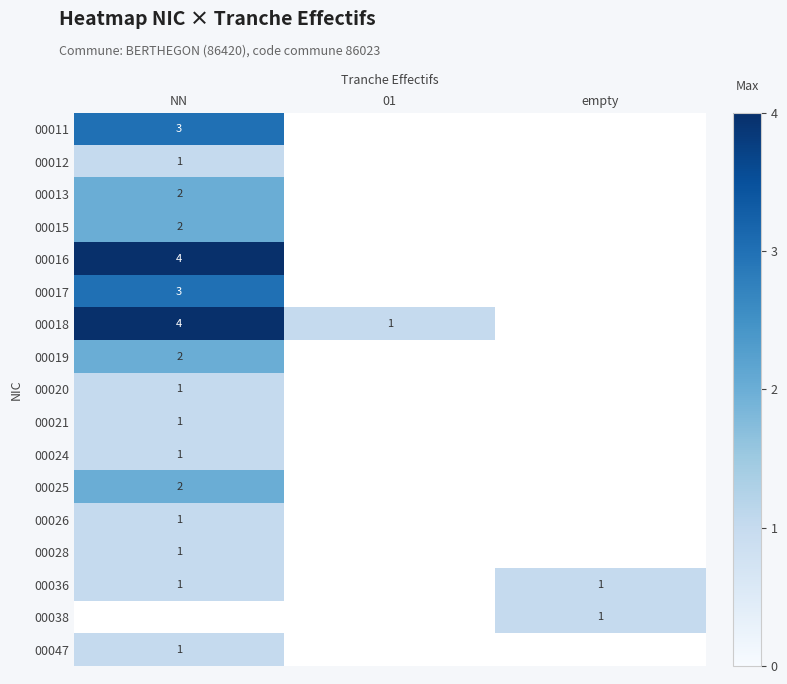

True or false: 00038 has a value of 1 at empty.

True